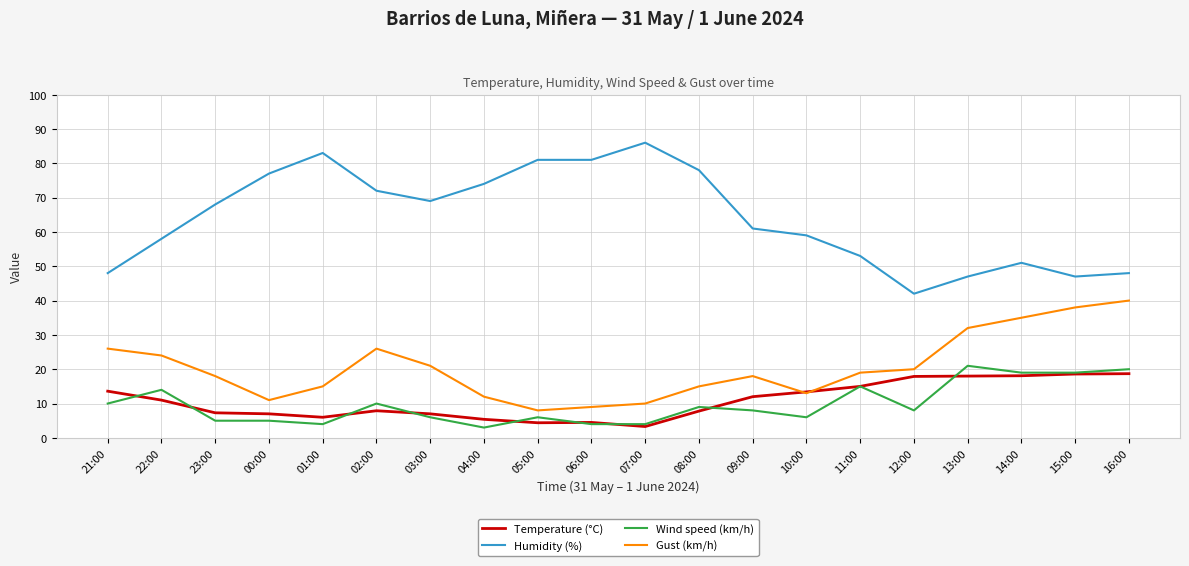

How many lines are shown in the chart?

4